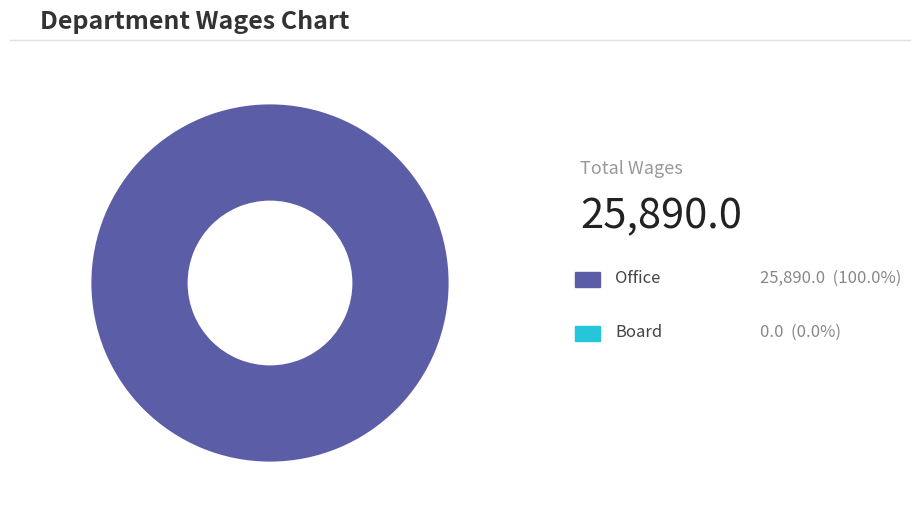

Is there any slice that represents more than half of the pie?

Yes